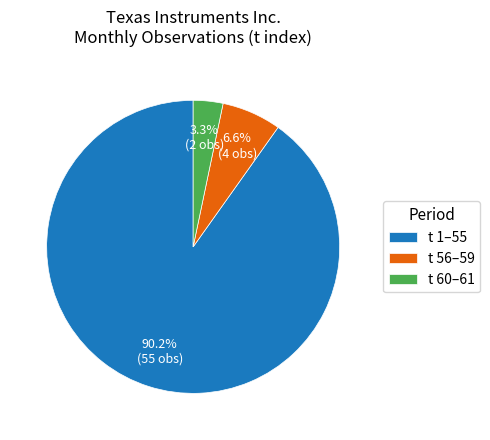

What is the largest slice in the pie chart?

t 1–55